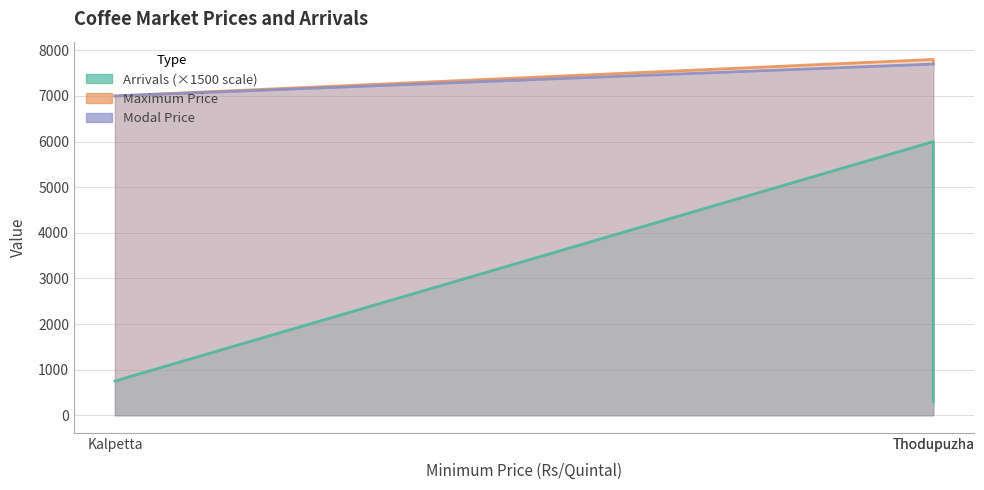

Does the chart have visible grid lines?

Yes